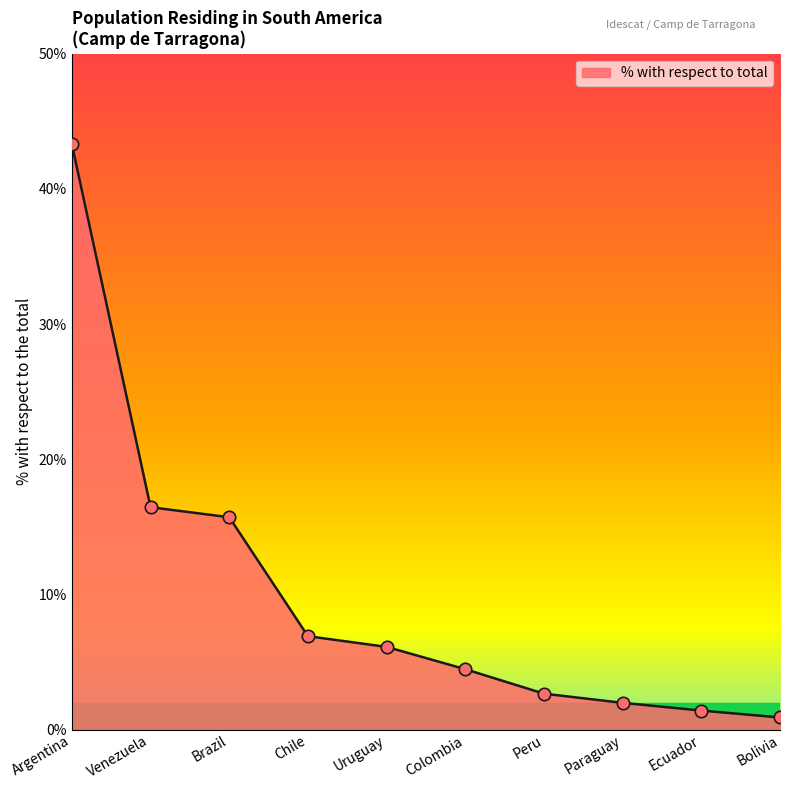

Between Brazil and Ecuador, which is larger?

Brazil